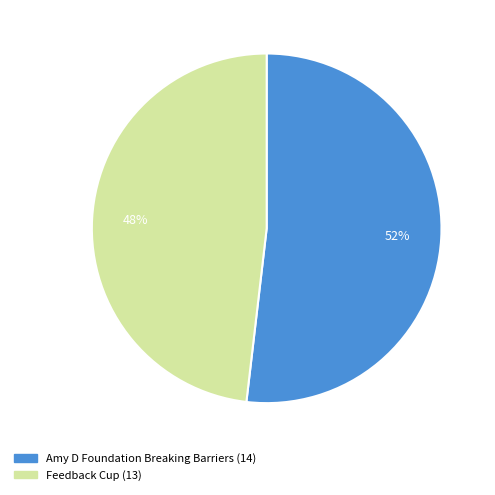

Do Feedback Cup and Amy D Foundation Breaking Barriers together represent more than half of the pie?

Yes